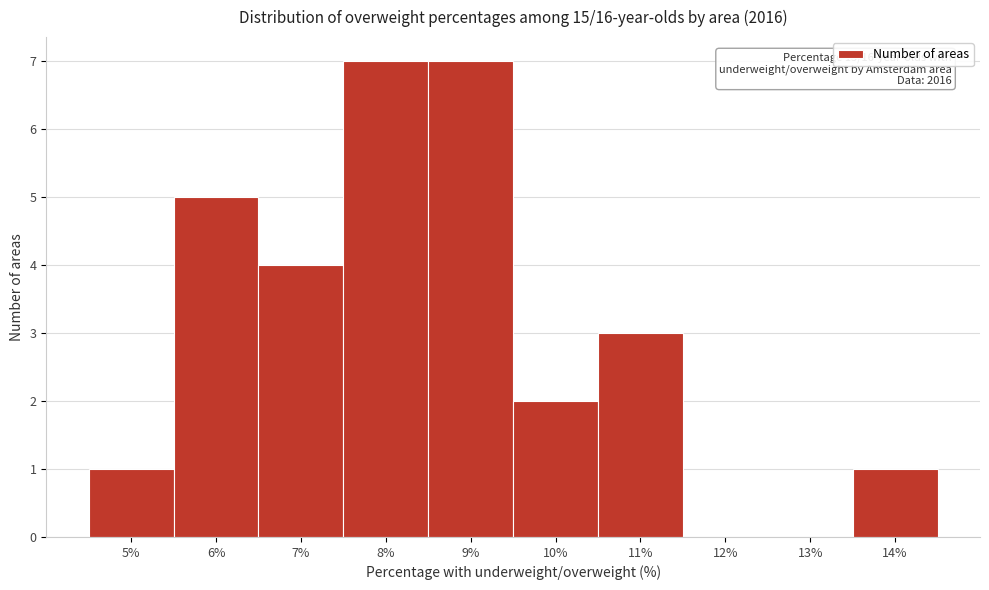

Reading left to right, what are all the values shown in this chart?

5%=1	6%=5	7%=4	8%=7	9%=7	10%=2	11%=3	12%=0	13%=0	14%=1